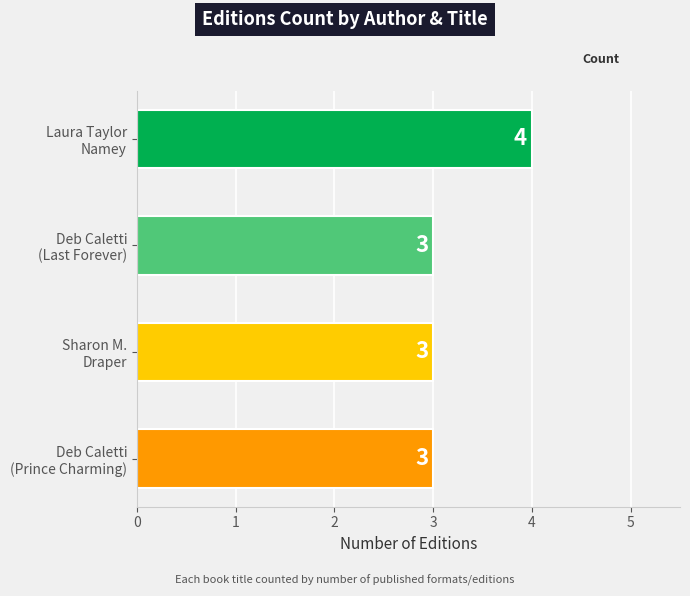

Reading bottom to top, what are all the values shown in this chart?

3	3	3	4